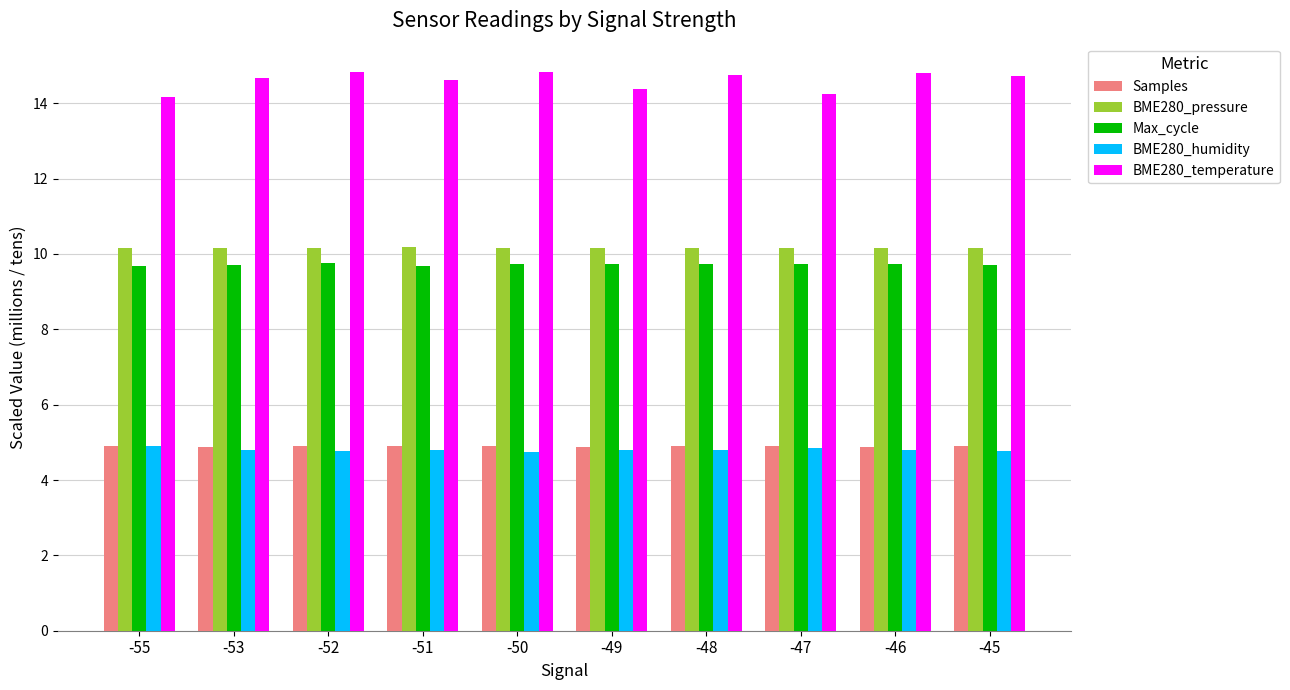

What is the smallest value displayed?

4.8